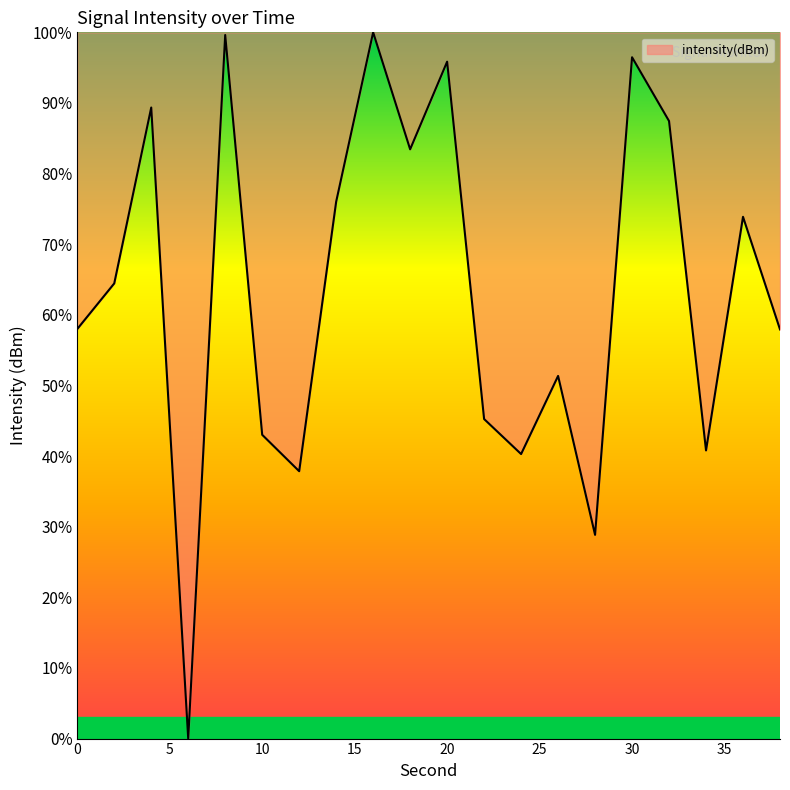

What is the difference between the maximum and minimum values?

100.0